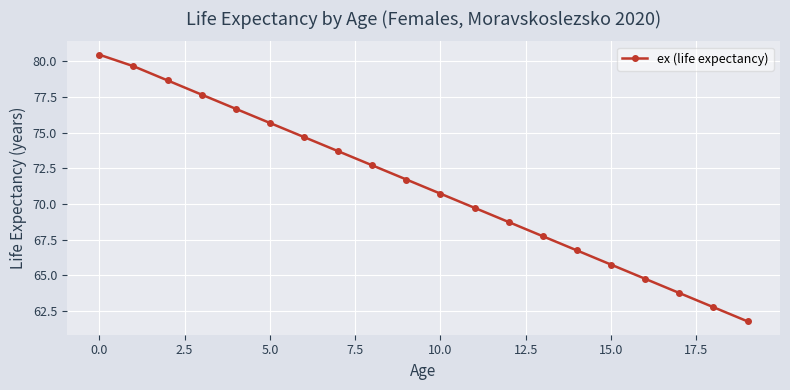

Count the number of data series in this chart.

1